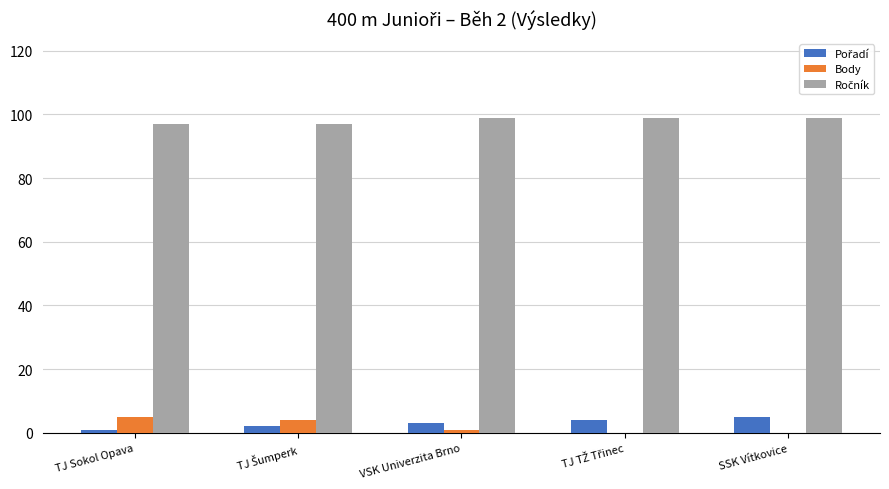

Is it true that Body equals 5 at TJ Sokol Opava?

True